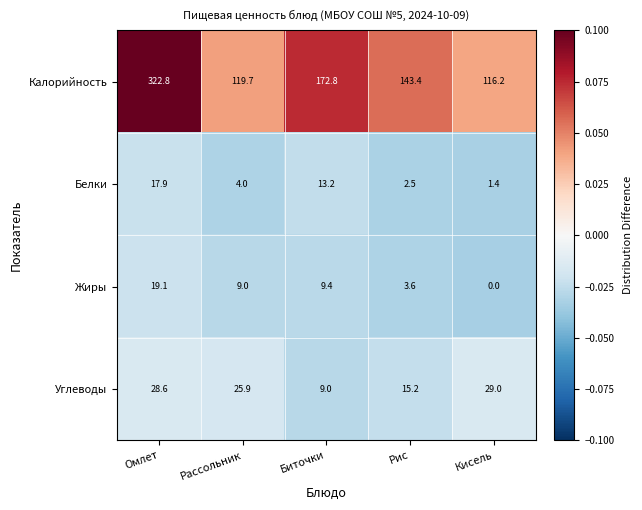

The value of Жиры at Биточки is 9.4. True or false?

True